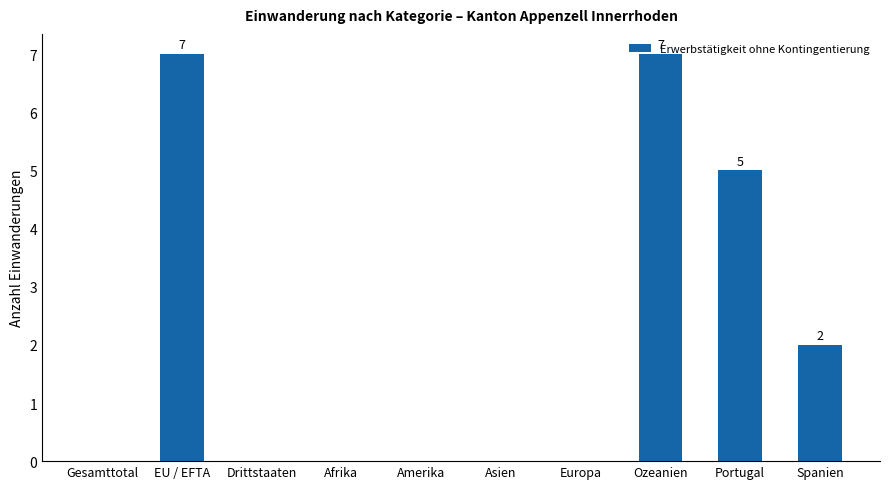

True or false: the data shows 3 at Spanien.

False